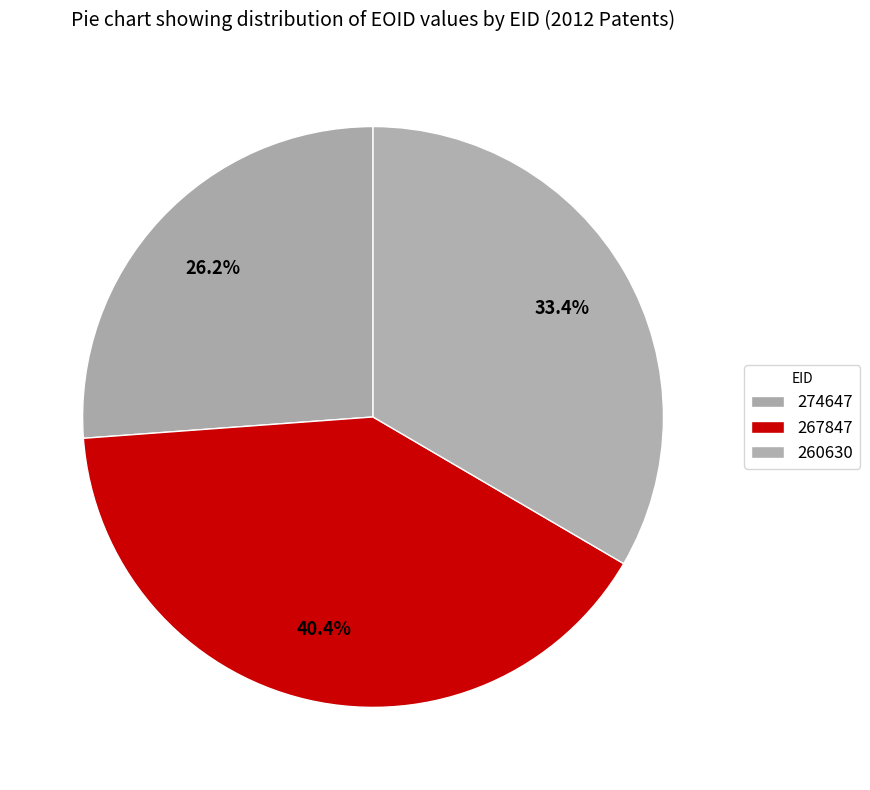

Which has a higher value, 267847 or 260630?

267847